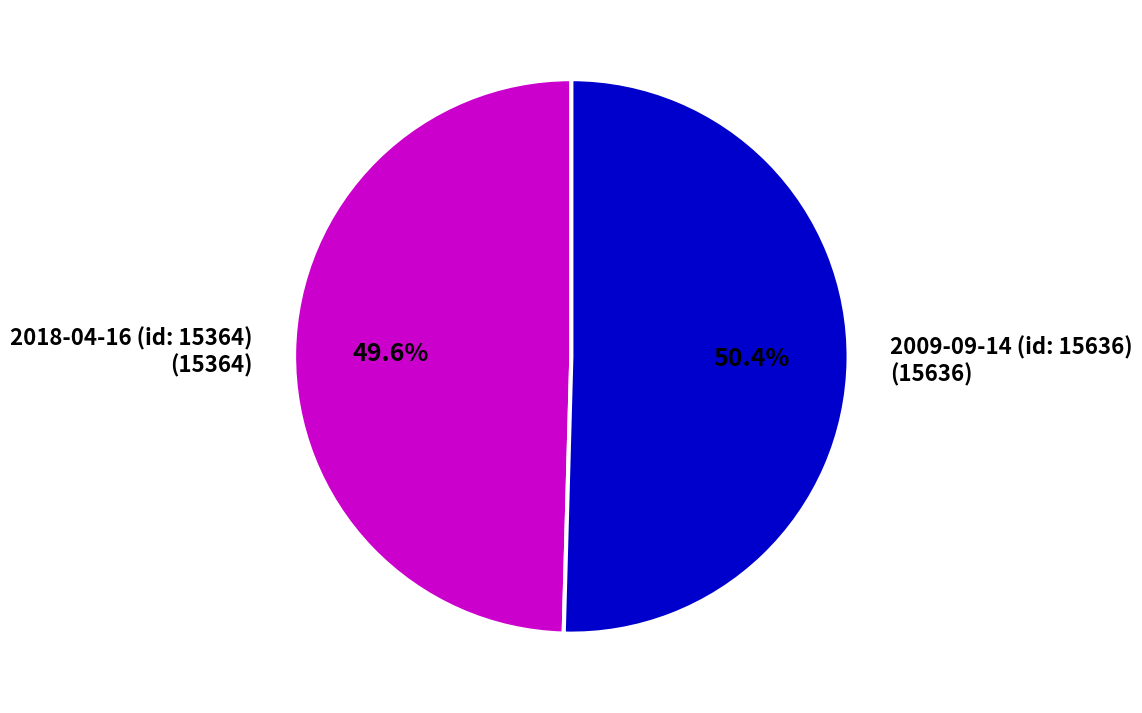

What is the majority slice?

2009-09-14 (id: 15636)